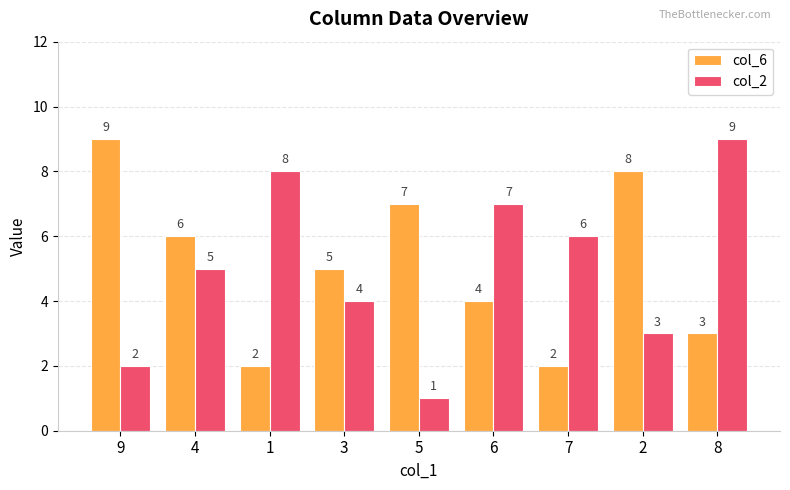

How many data points does each series have?

9